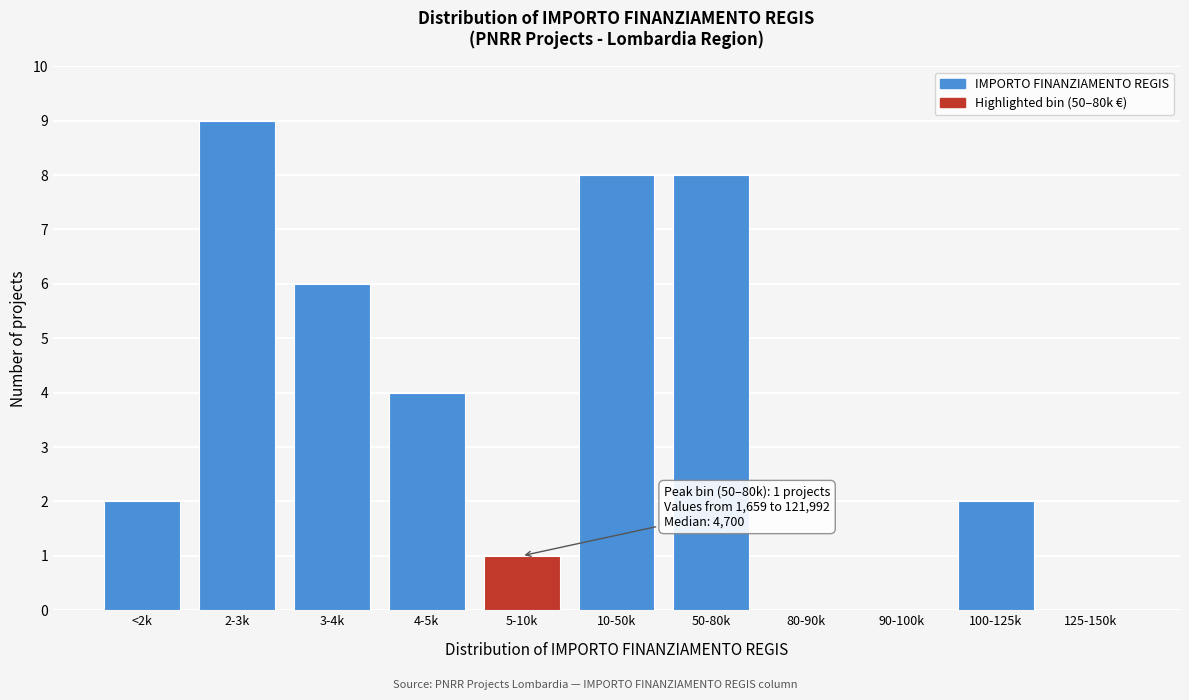

Reading left to right, extract all data points from this chart.

<2k=2	2-3k=9	3-4k=6	4-5k=4	5-10k=1	10-50k=8	50-80k=8	80-90k=0	90-100k=0	100-125k=2	125-150k=0